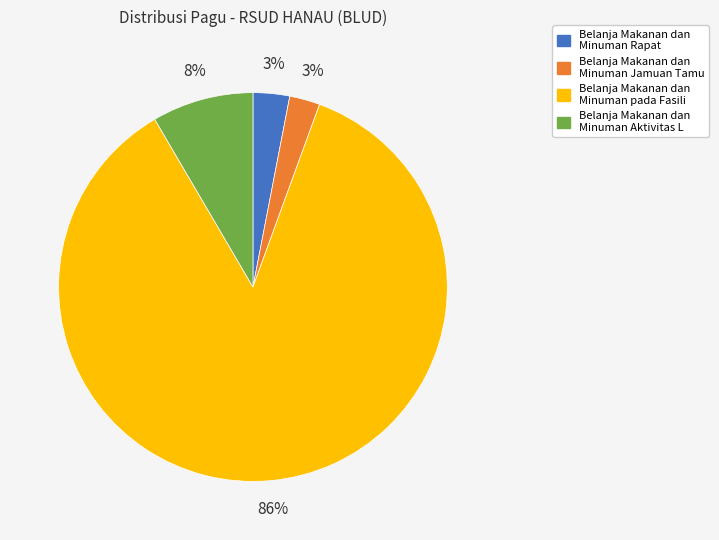

Is there a majority slice in this chart?

Yes